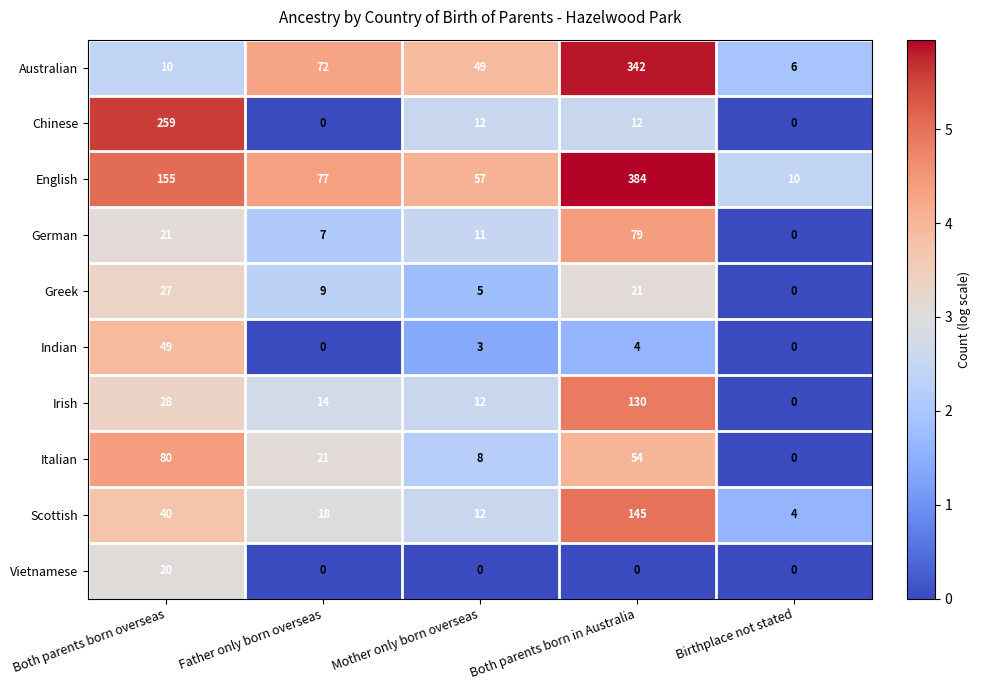

At how many categories does at least one series exceed 1?

5